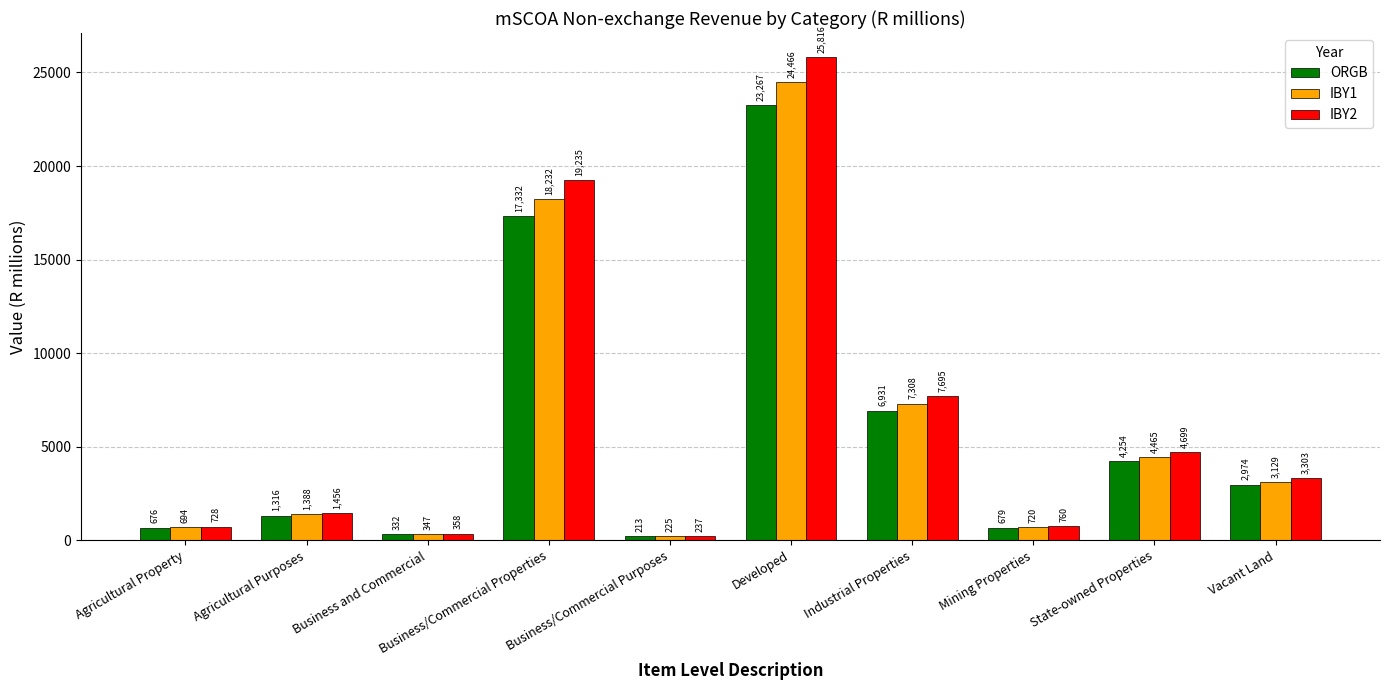

Is the value of IBY1 at Developed greater than the value of ORGB at Business and Commercial?

Yes